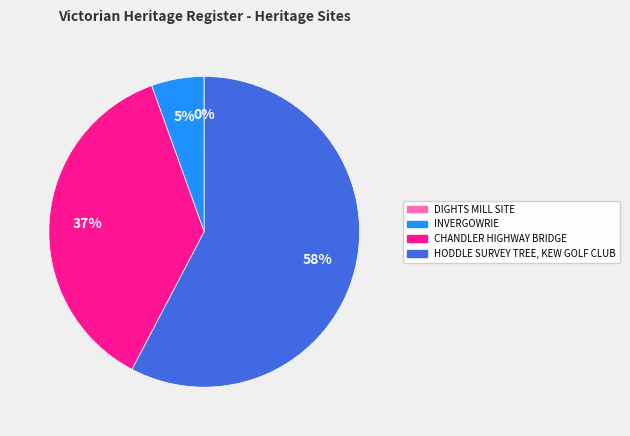

To the nearest percent, what portion does INVERGOWRIE represent?

5%